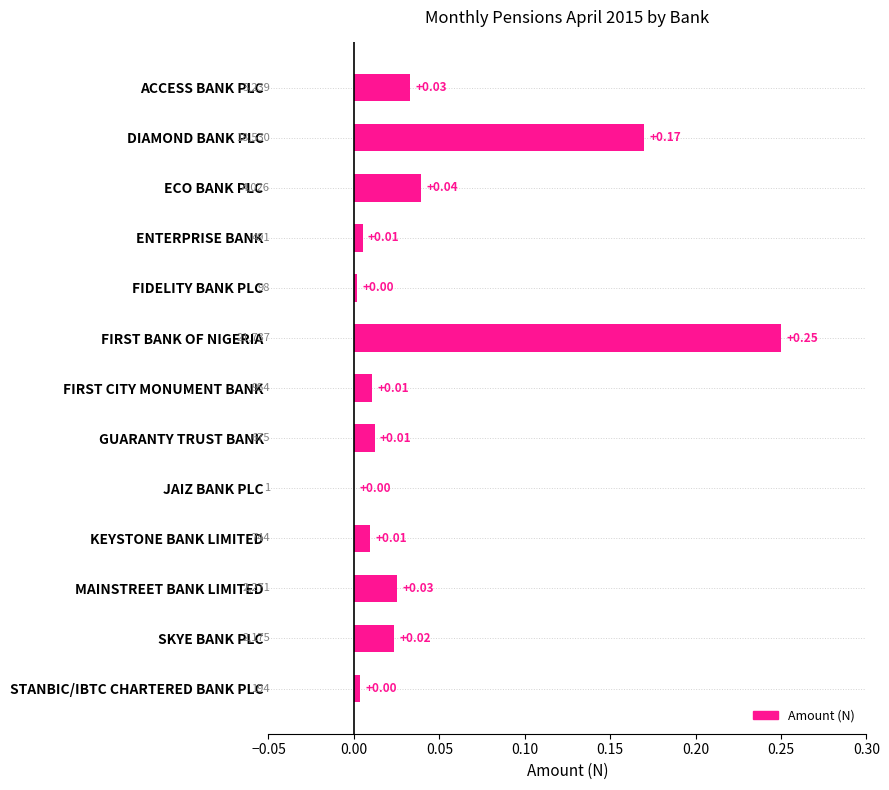

Which category has the highest value across all series?

FIRST BANK OF NIGERIA